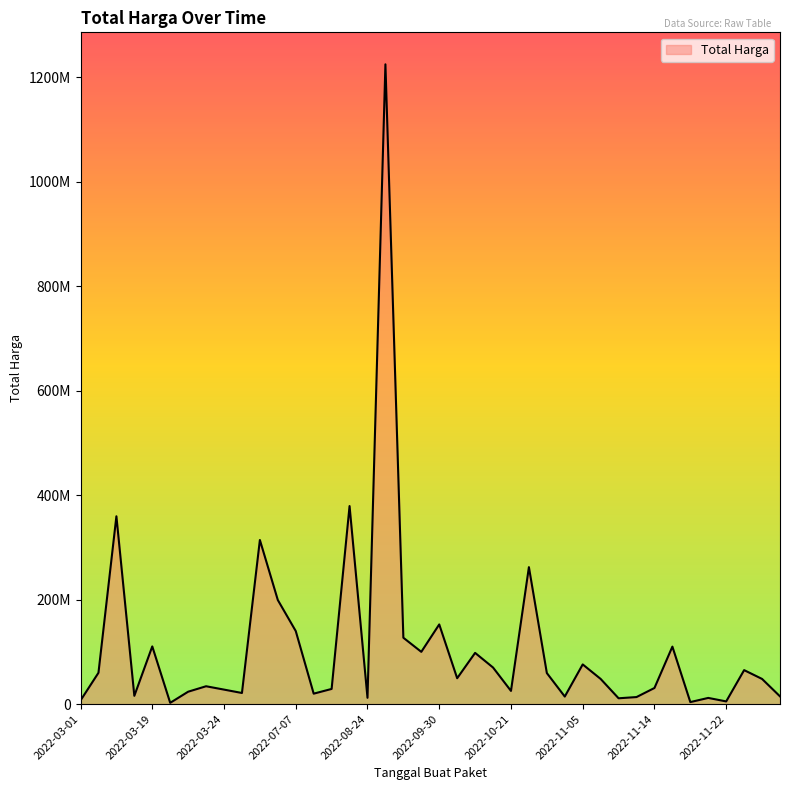

Does the chart have visible grid lines?

No